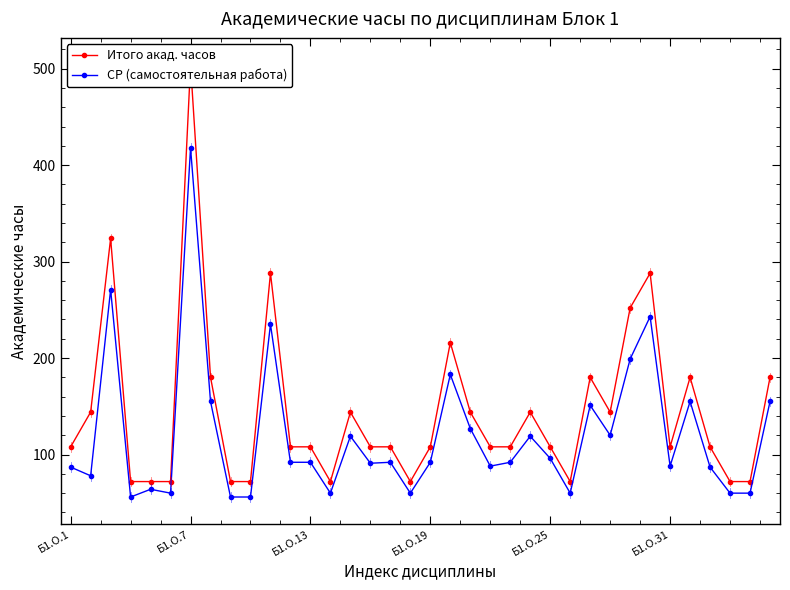

What is the lowest value of the СР (самостоятельная работа) series?

56